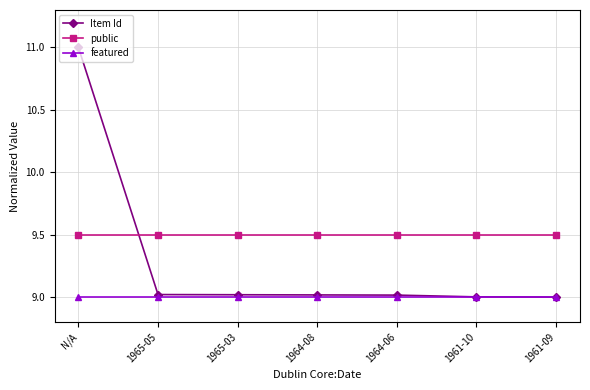

What is the smallest value displayed?

9.0